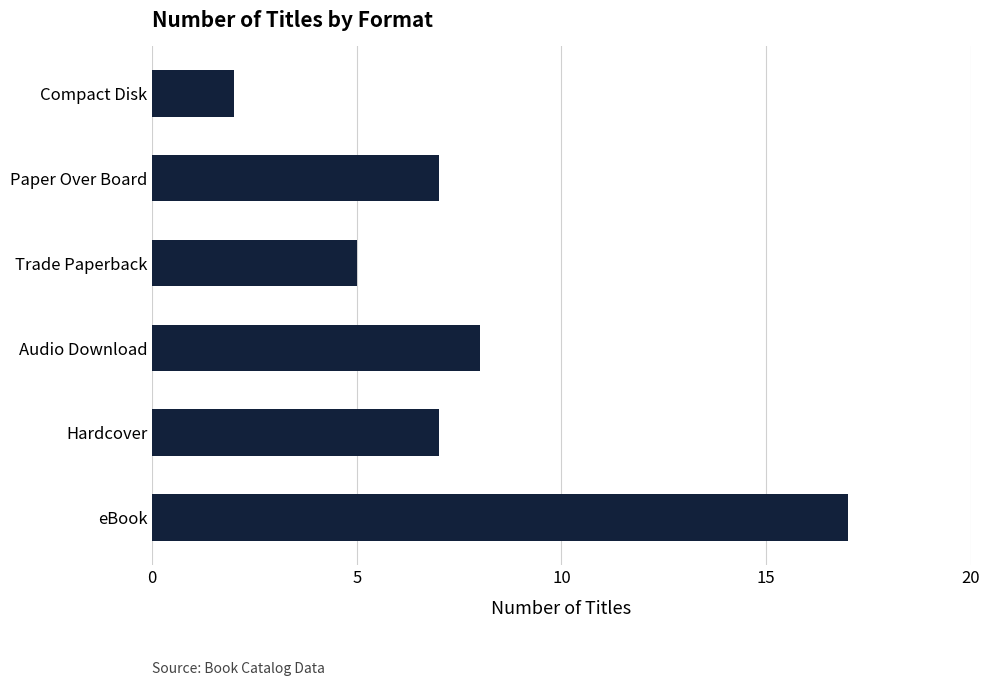

What is the smallest value displayed?

2